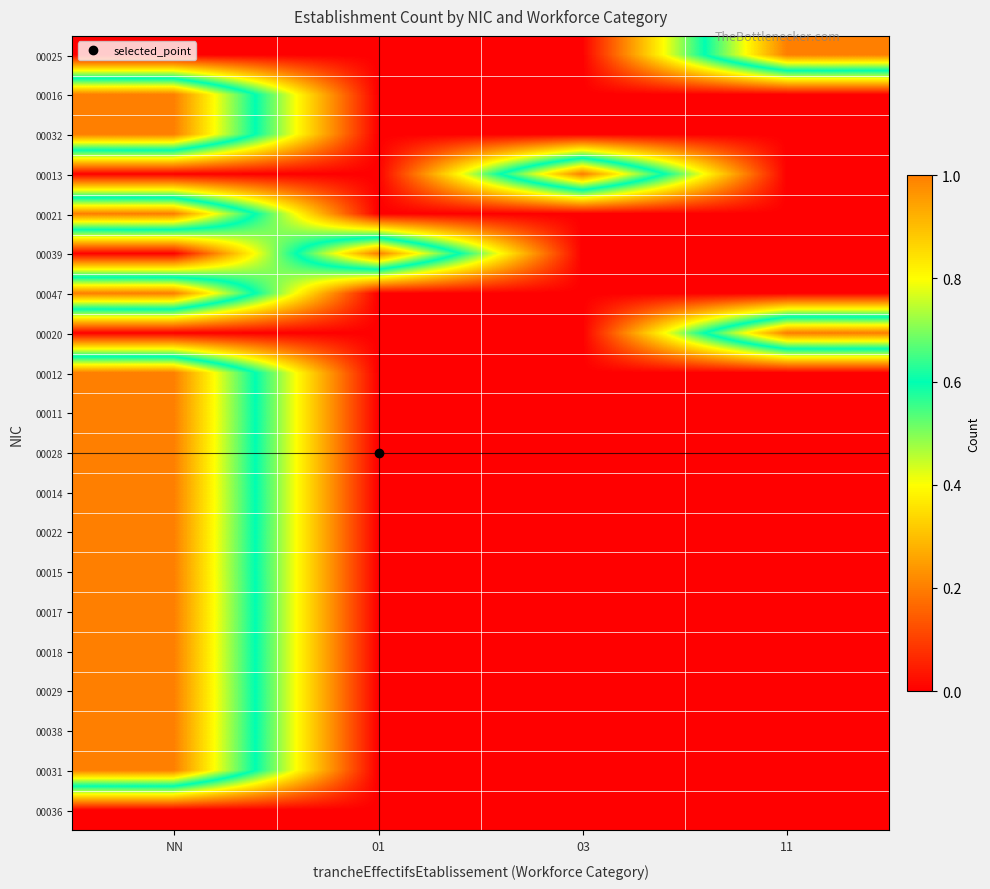

At which category is the sum across all series the highest?

NN